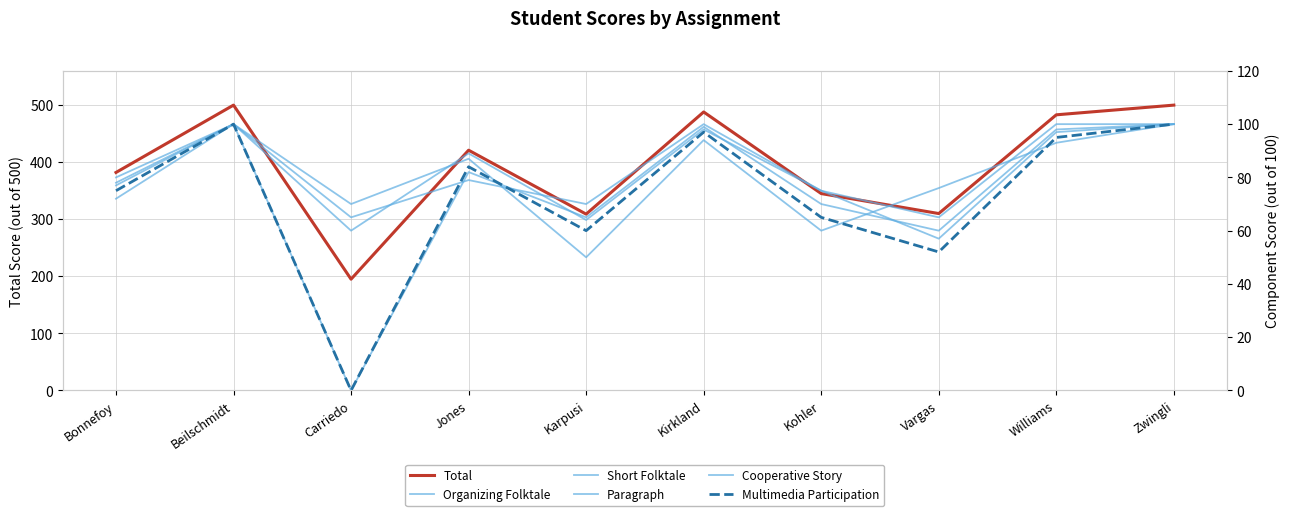

Where do Short Folktale and Organizing Folktale first cross each other?

Carriedo and Jones